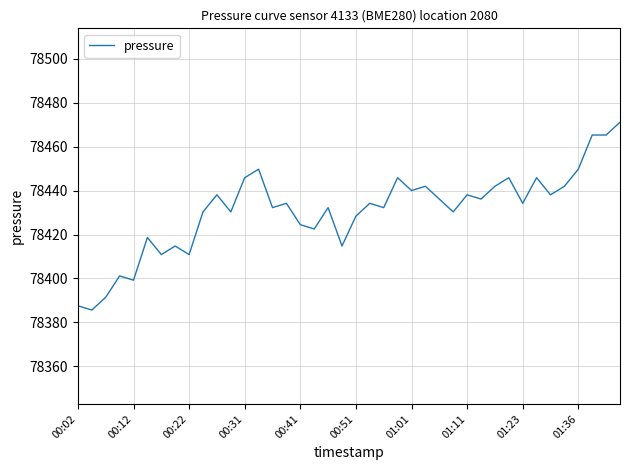

What is the maximum value shown in the chart?

78471.1